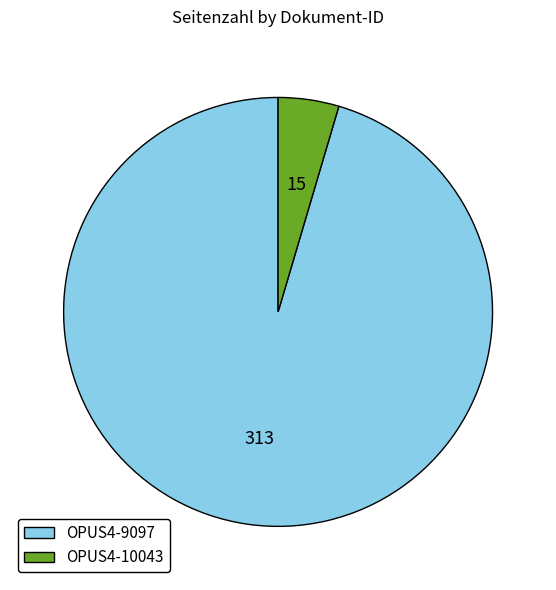

What is the ratio of the value at OPUS4-9097 to the value at OPUS4-10043?

20.9